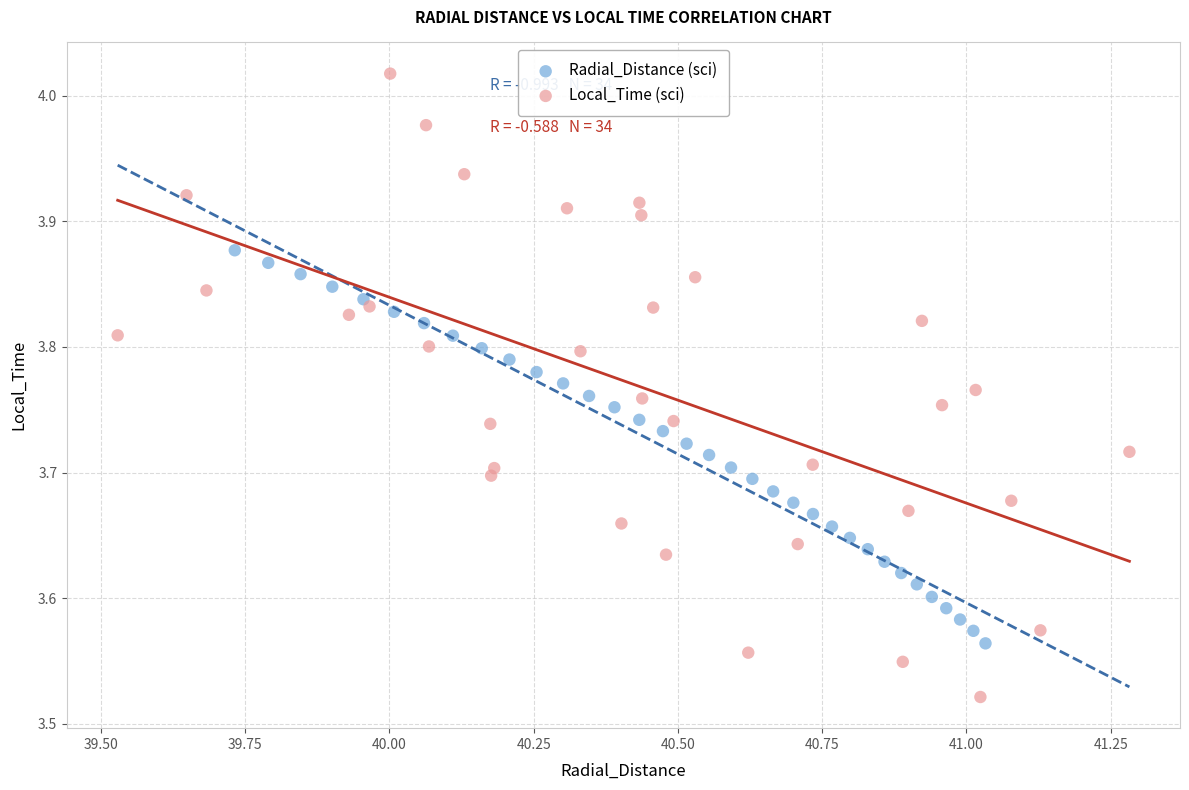

Which series contains the highest Y value?

Local_Time (sci)